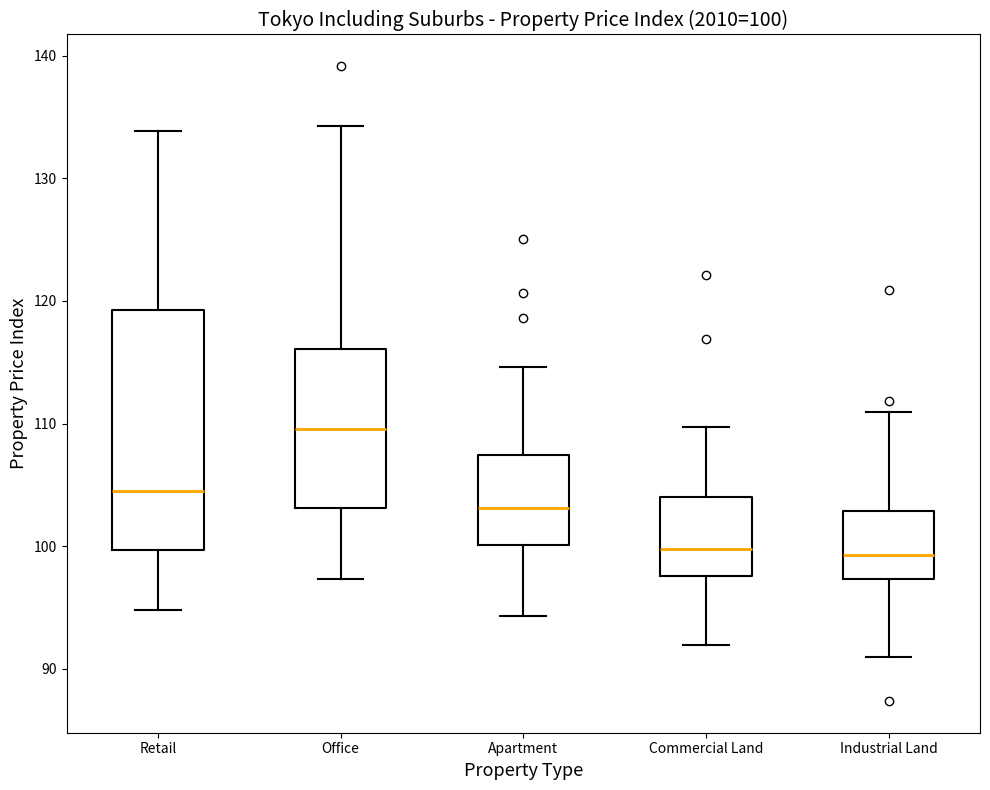

Comparing the boxes themselves (not the whiskers), which one is the tallest?

Retail